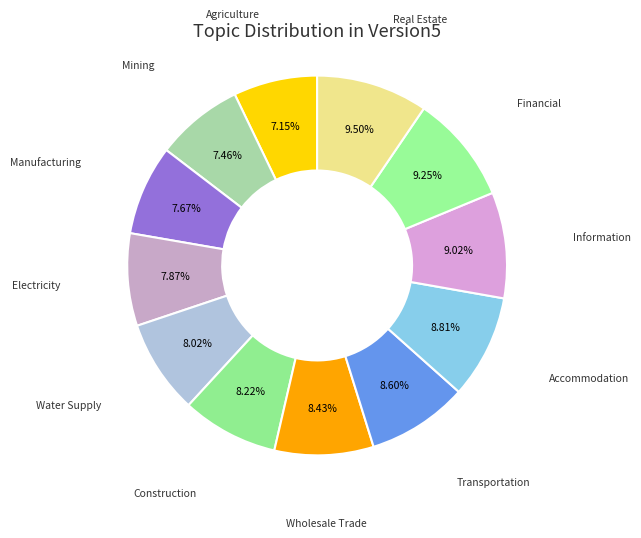

What is the smallest slice in the pie chart?

Agriculture